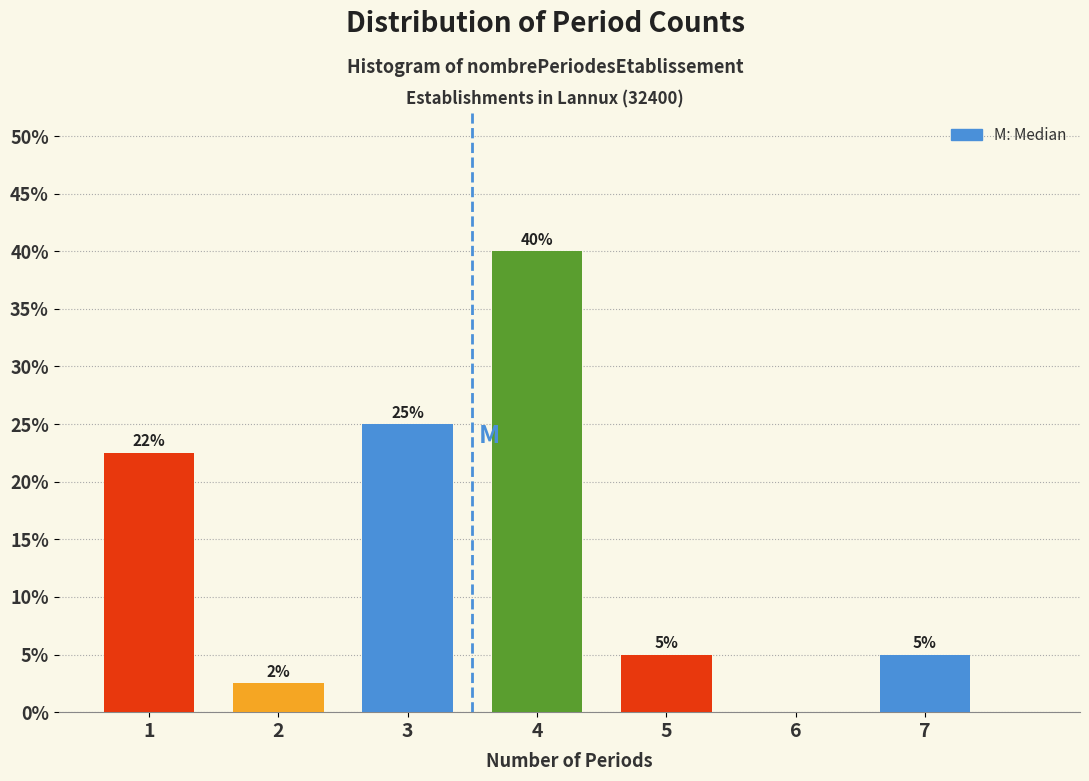

What value does the data have at 7?

5.0